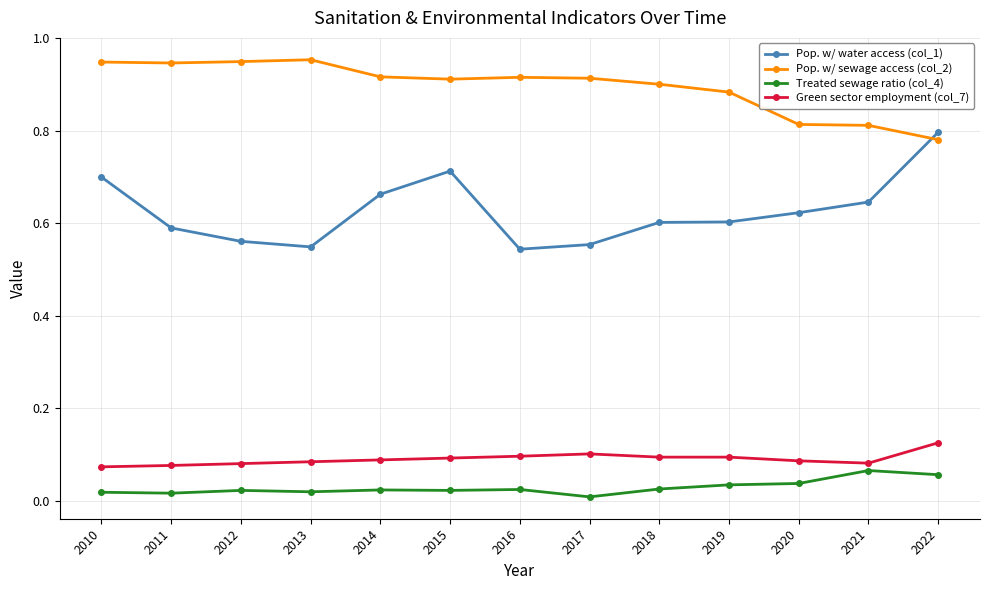

What are all the series names shown in the legend?

Pop. w/ water access (col_1), Pop. w/ sewage access (col_2), Treated sewage ratio (col_4), Green sector employment (col_7)